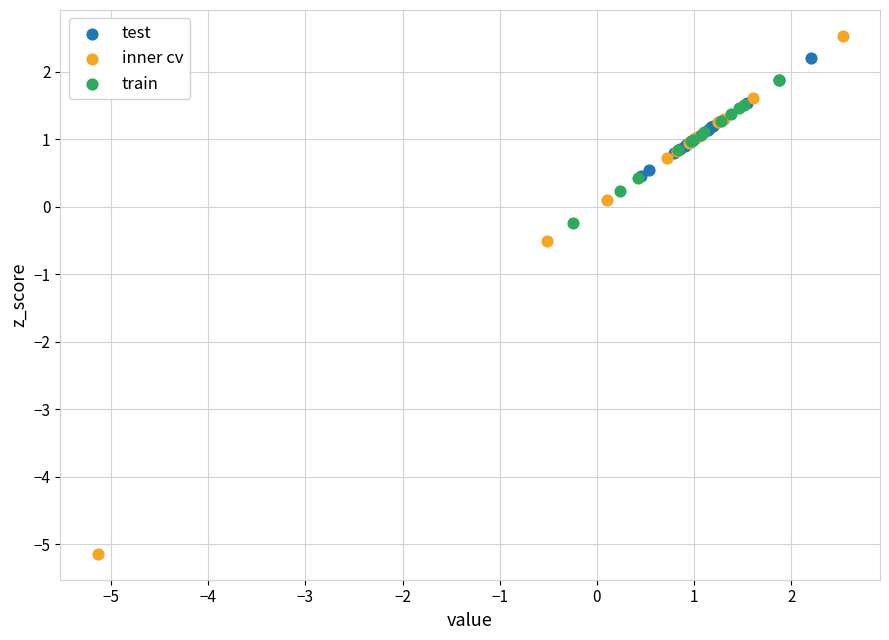

Which series reaches the minimum Y coordinate?

inner cv